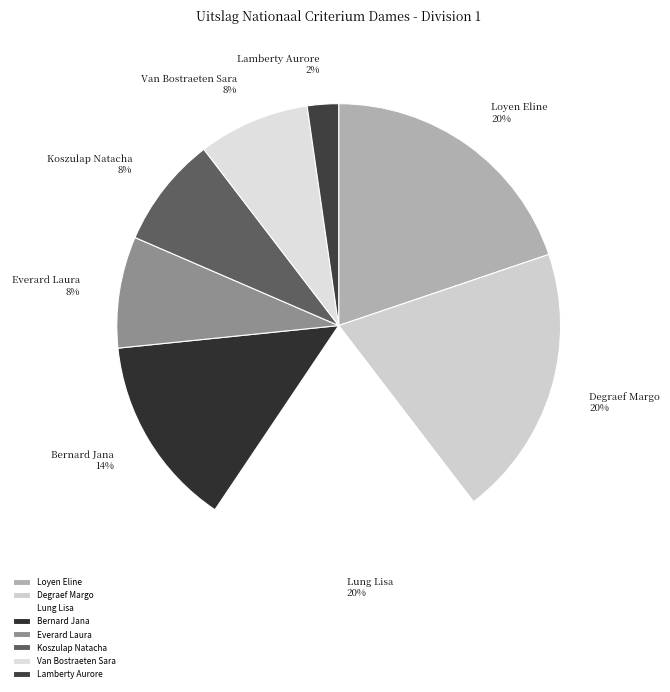

To the nearest percent, what percentage of the pie is Lung Lisa?

20%